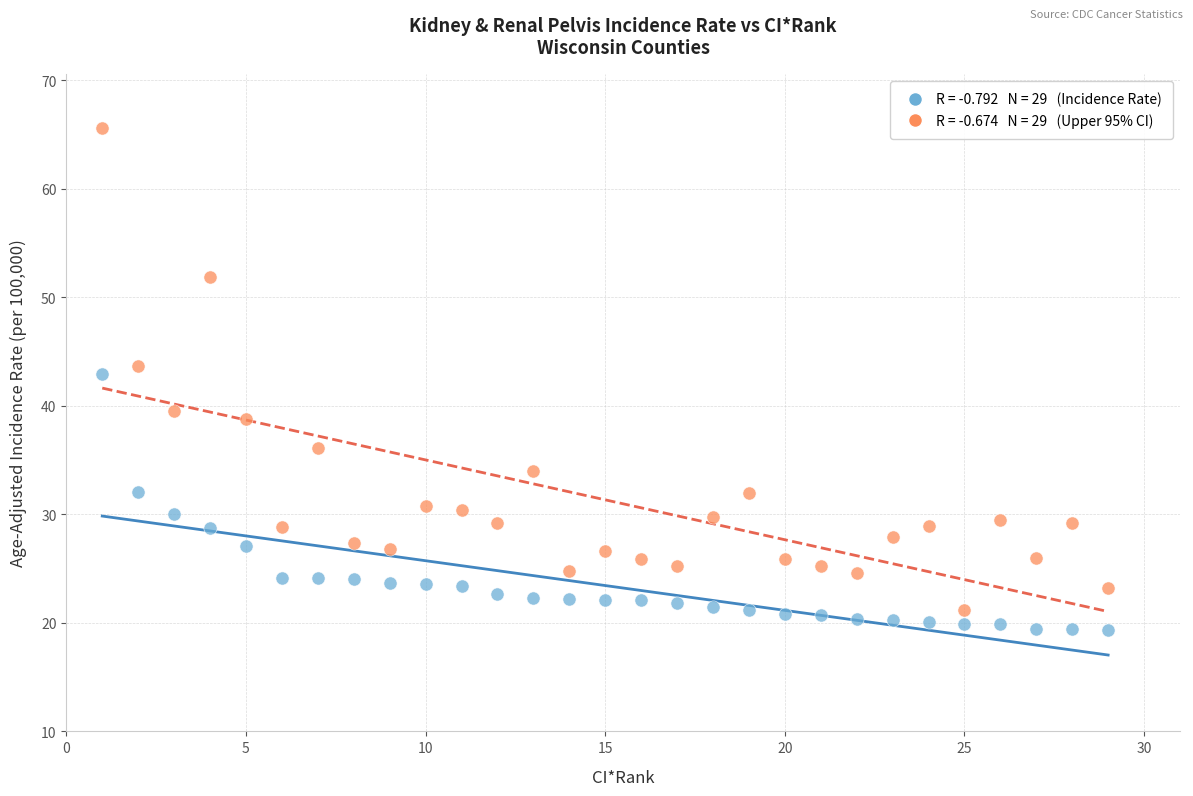

Across all series, what Y value is closest to 42?

42.9